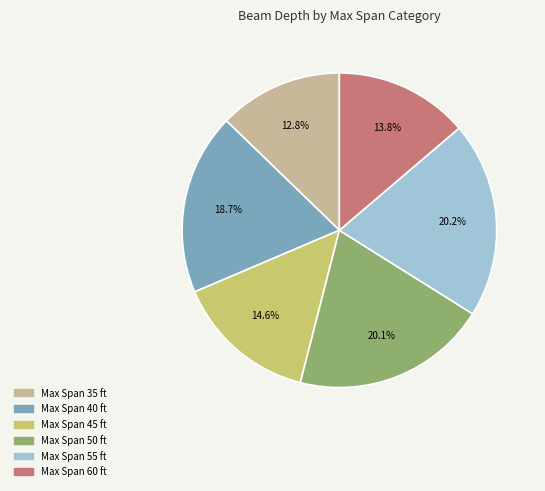

Does any single category account for the majority?

No